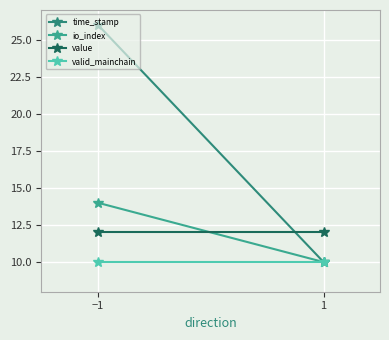

What is the approximate value of time_stamp at 1?

10.0